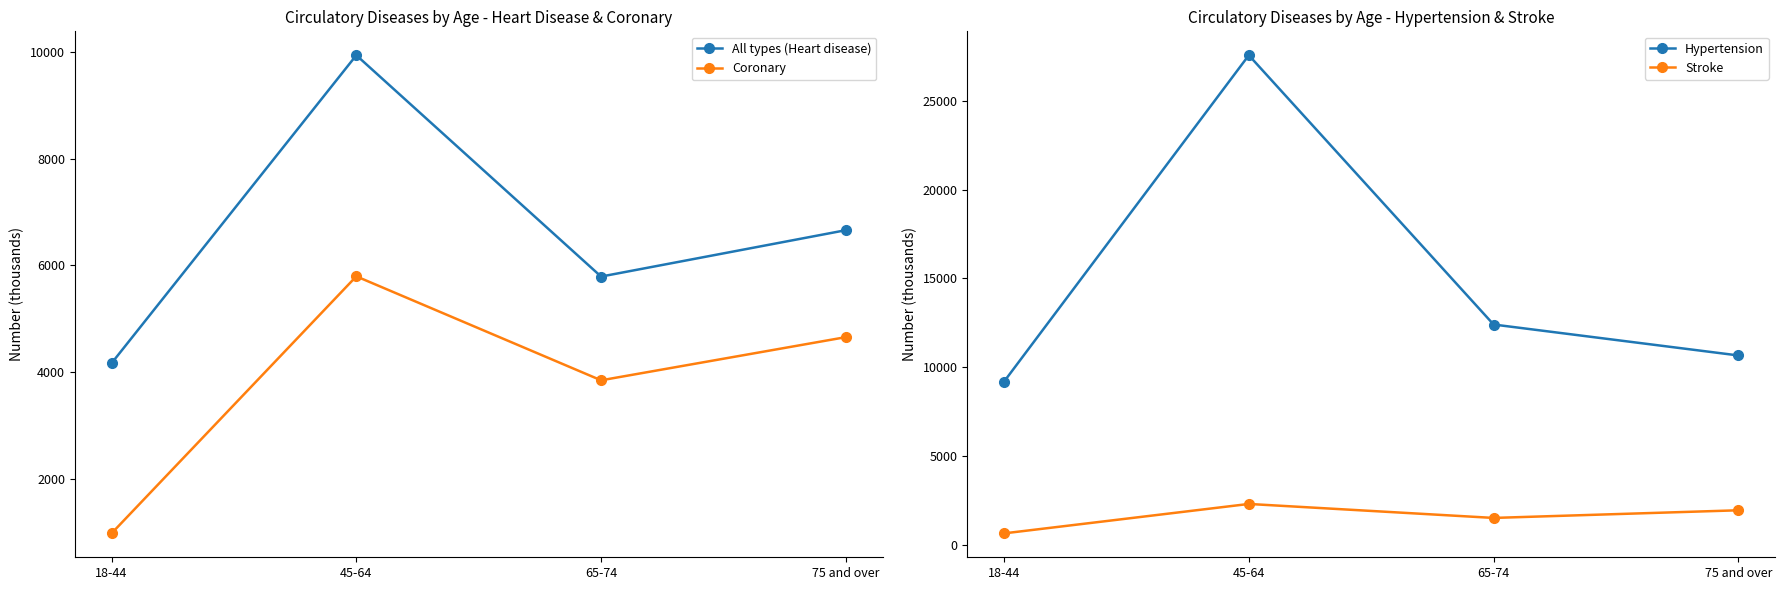

How many lines are shown in the chart?

4